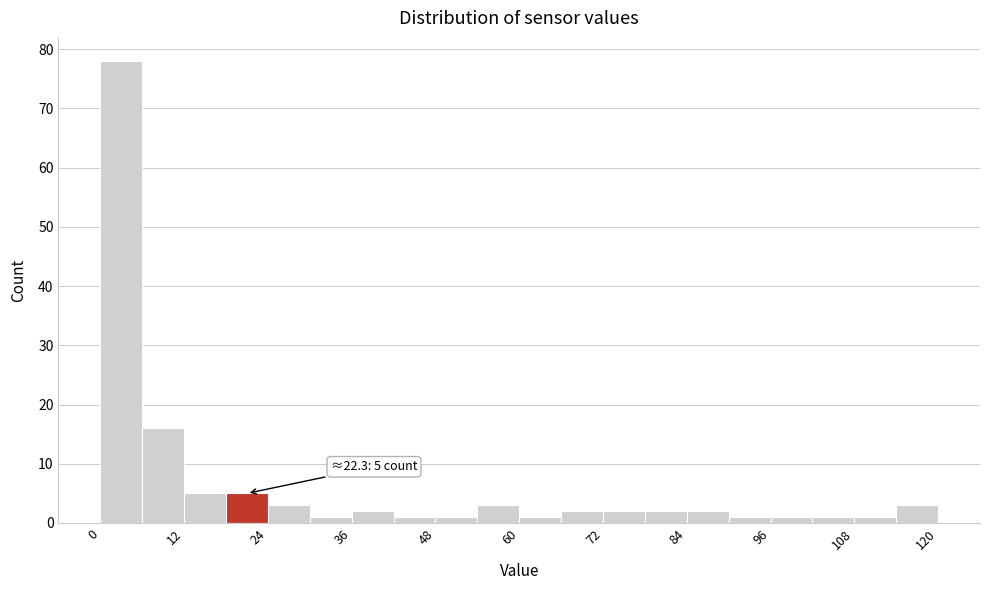

Read against the x-axis, roughly where is the centre of the tallest bar?

4